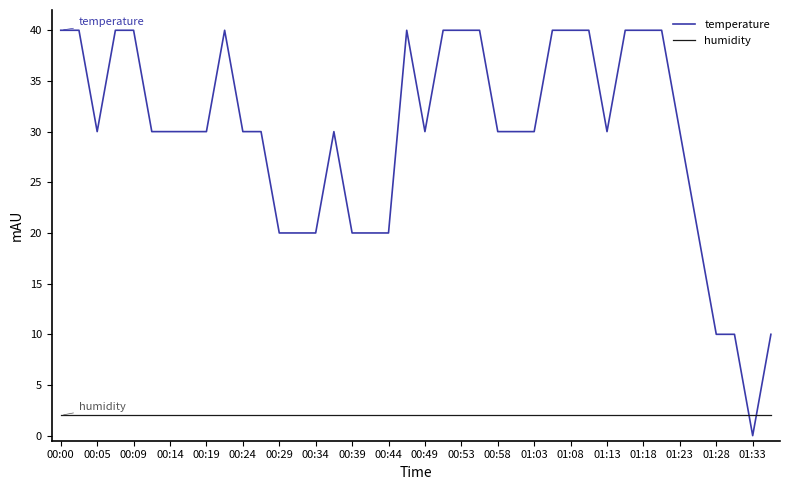

What is the difference between the maximum and second lowest values in the temperature series?

30.0